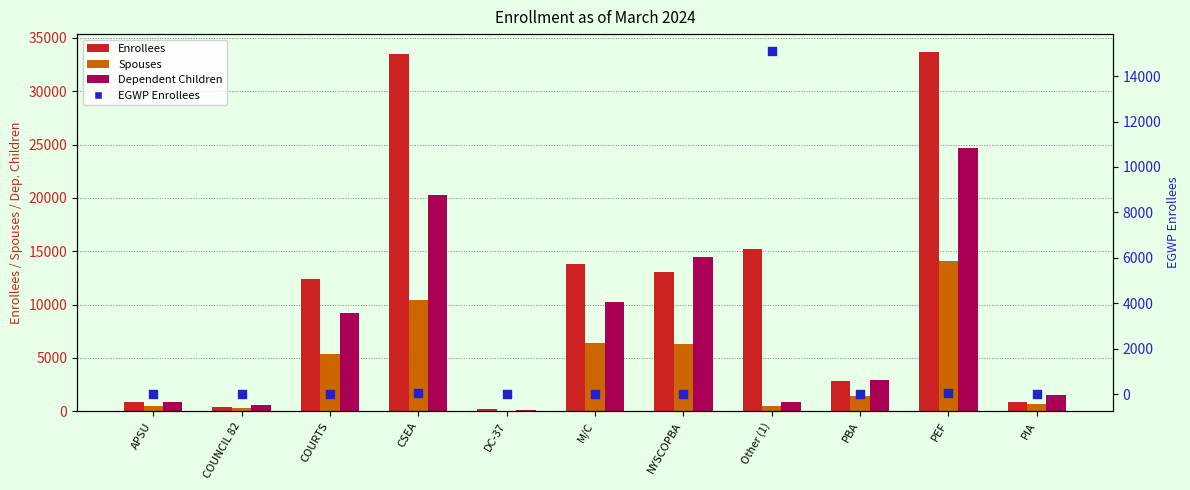

Which series contains the lowest Y value?

EGWP Enrollees